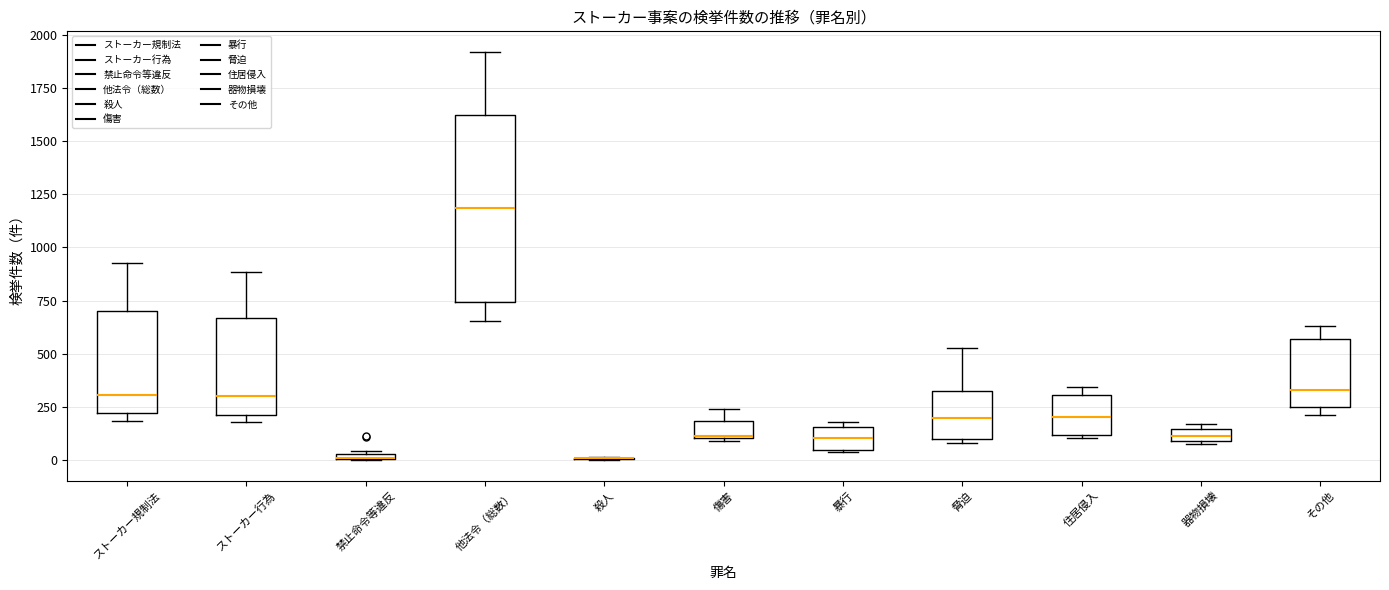

Where is the lower edge of the box for ストーカー行為 on the y-axis? The values are not printed on the chart, so give them approximately, as read against the axis.

200